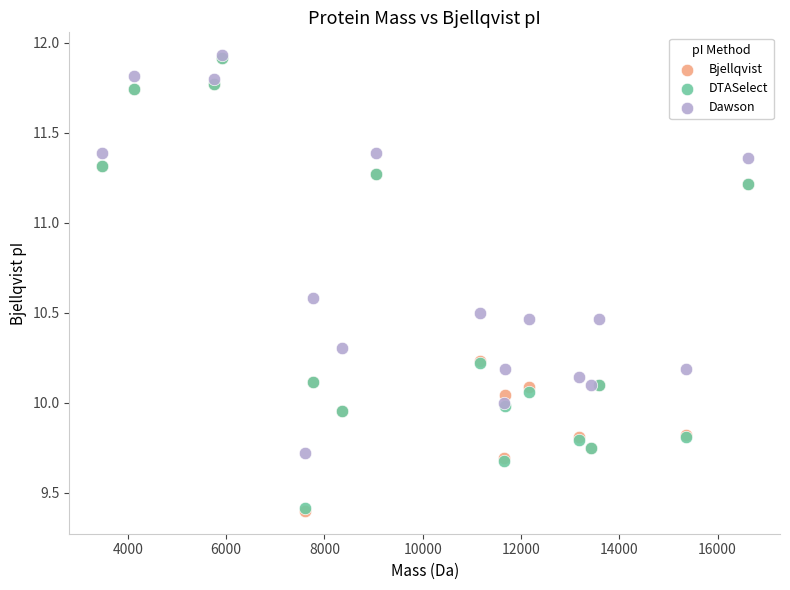

What are all the series names shown in the legend?

Bjellqvist, DTASelect, Dawson